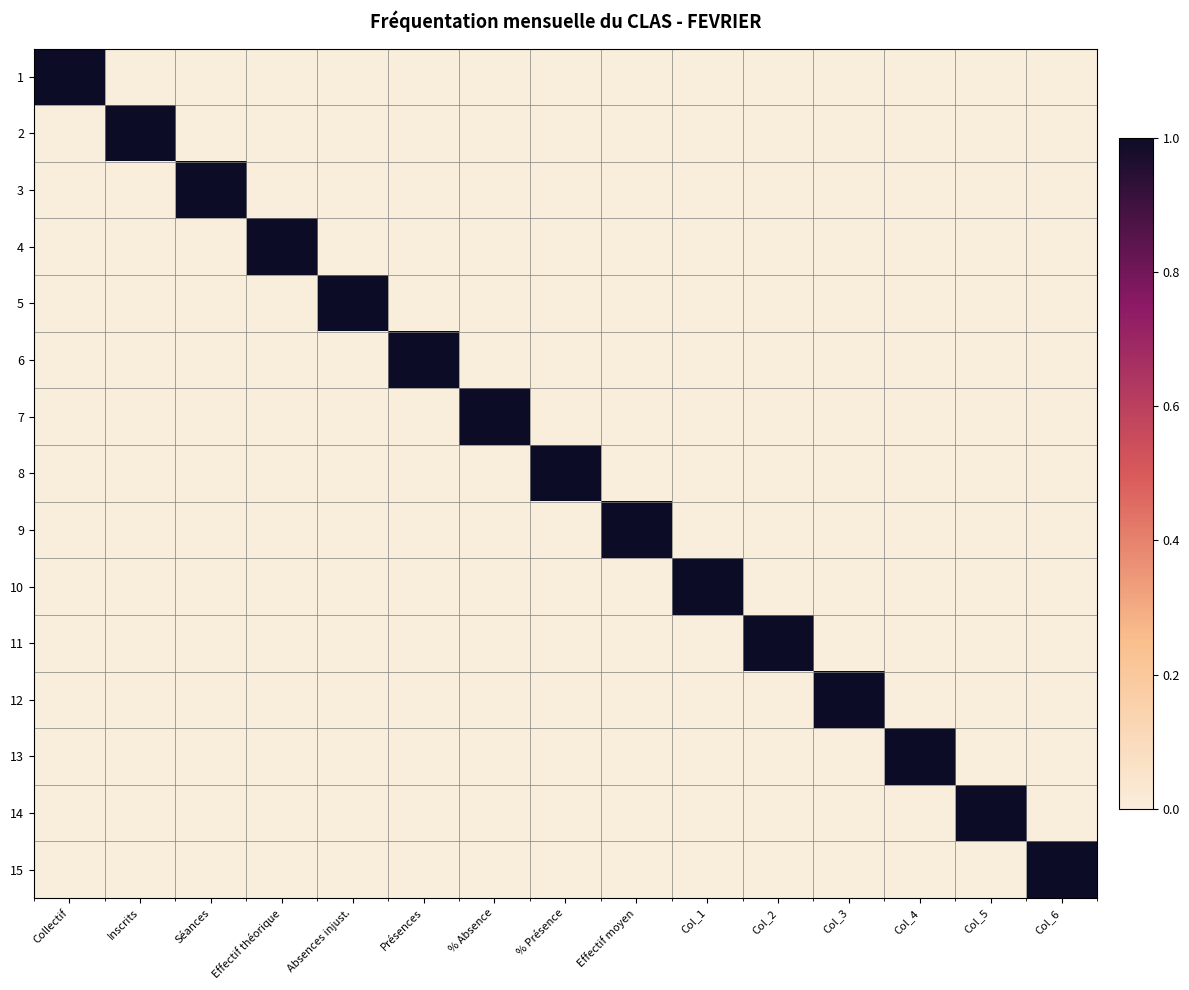

At % Présence, list the series in order from largest to smallest.

8, 1, 2, 3, 4, 5, 6, 7, 9, 10, 11, 12, 13, 14, 15